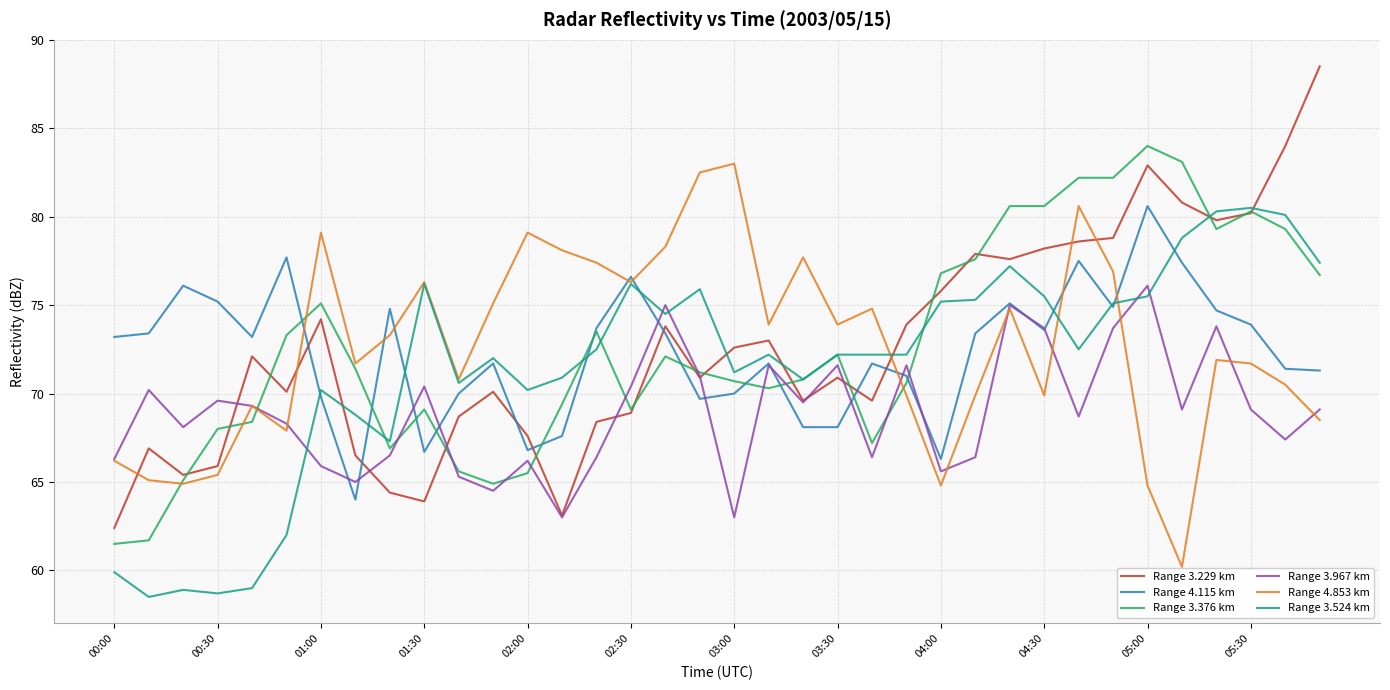

What is the maximum value for Range 4.853 km?

83.0